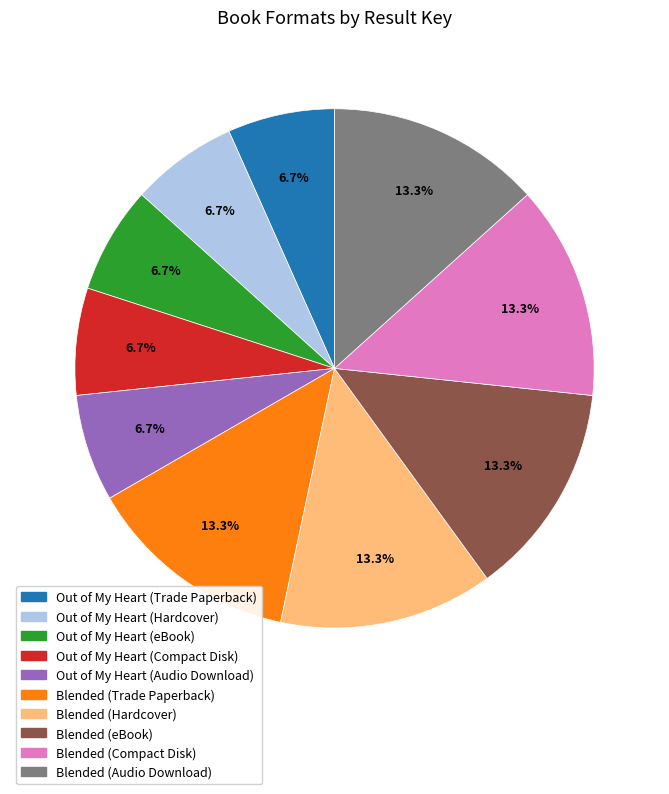

How many segments does this pie chart have?

10